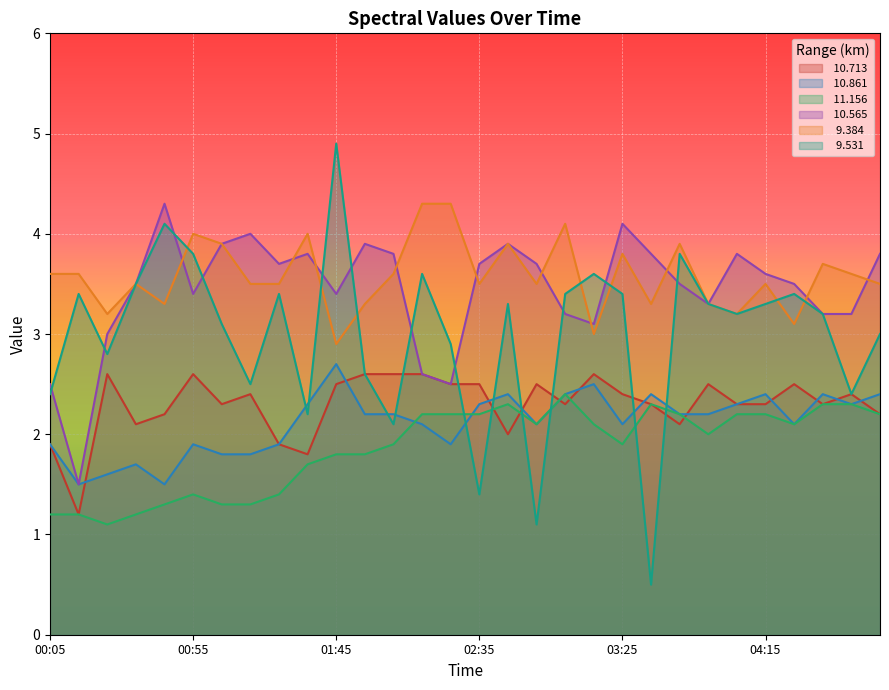

Which series has the widest spread of values?

  9.531